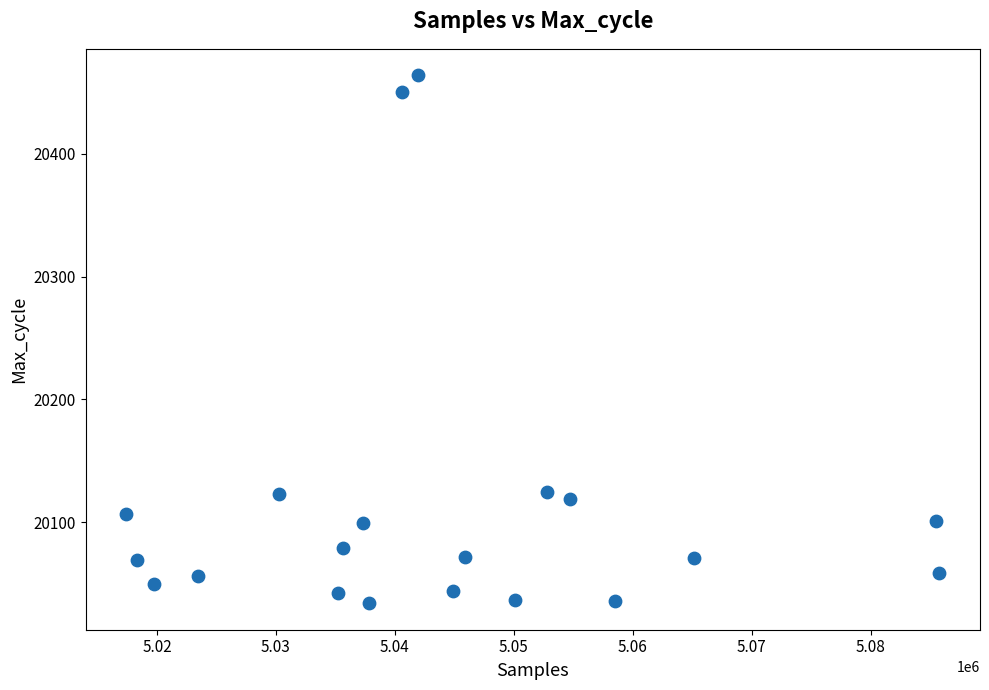

What is the range of Y values (max minus min)?

430